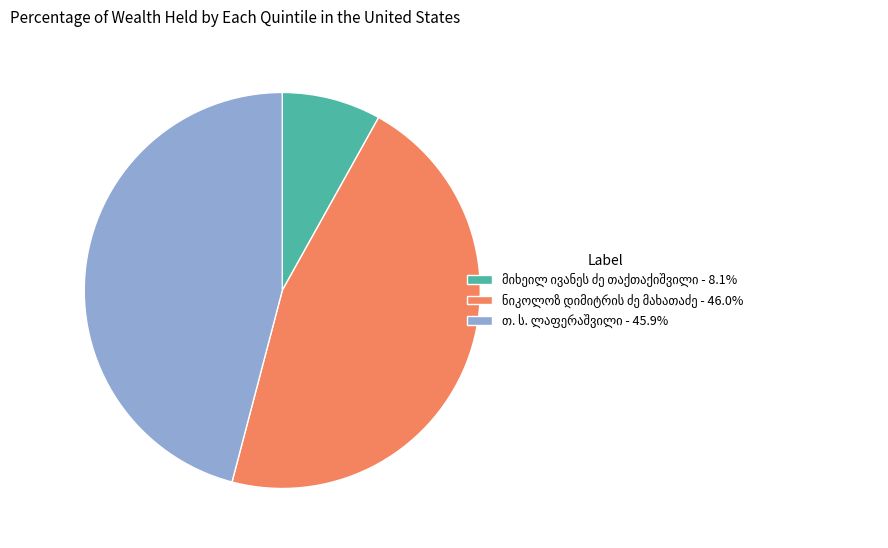

Is there a majority slice in this chart?

No